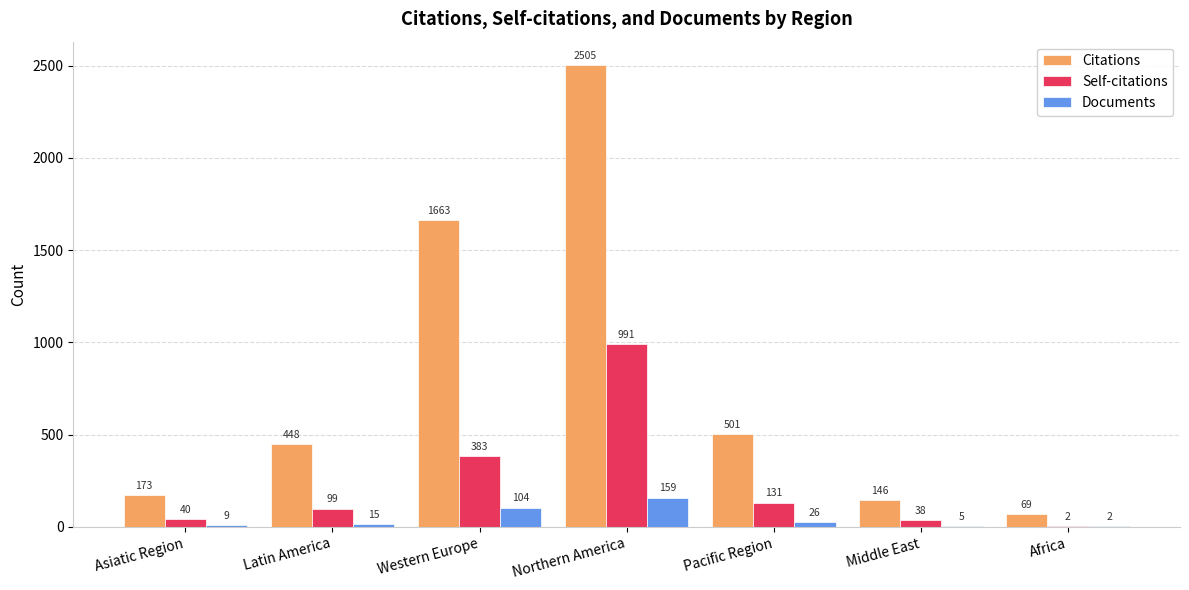

How many data points does each series have?

7